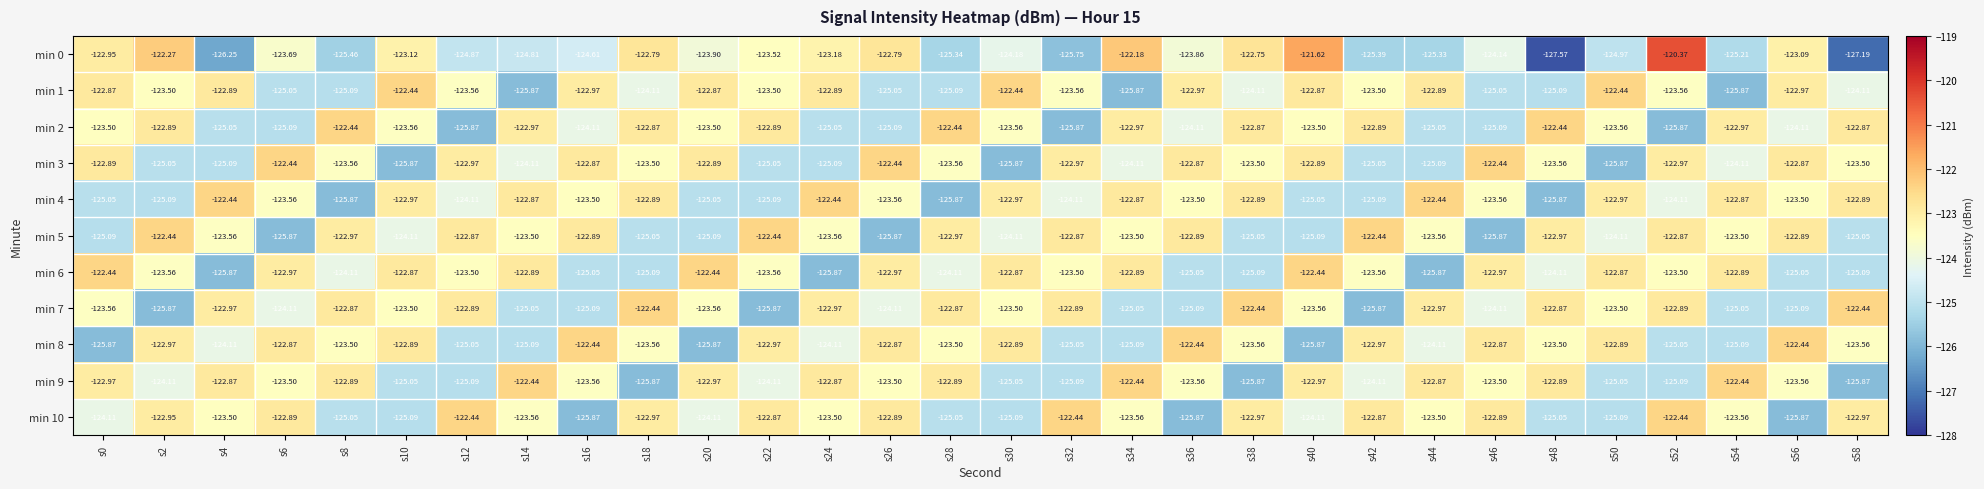

Is the value of min 9 at s22 greater than the value of min 3 at s22?

Yes